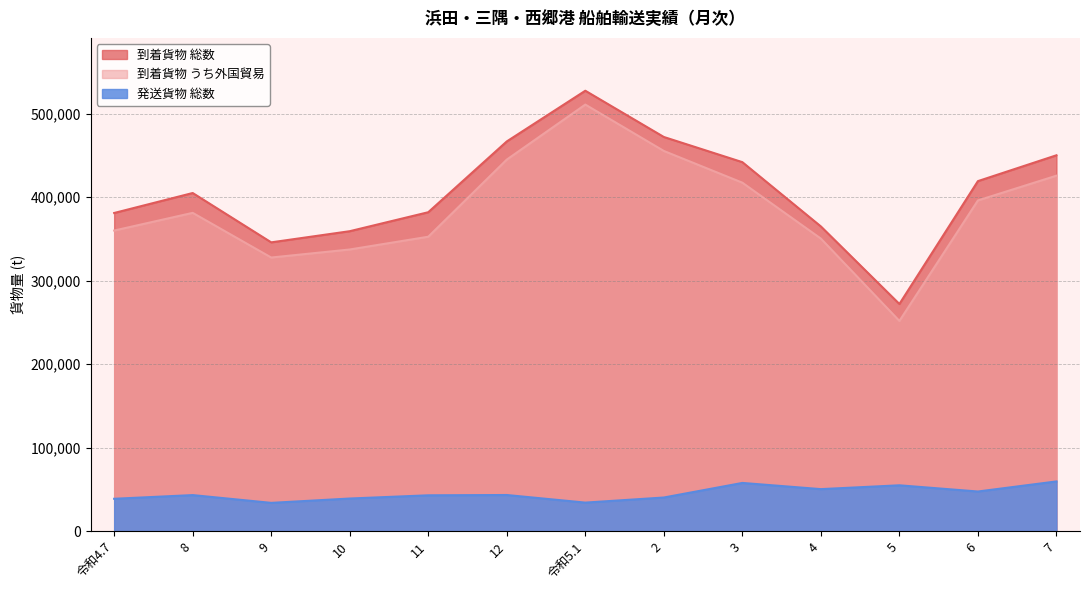

What is the total value across all series at 5?

578741